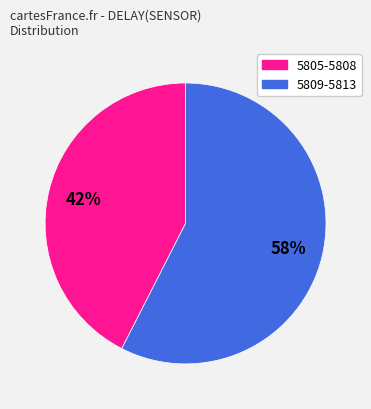

Is there a majority slice in this chart?

Yes